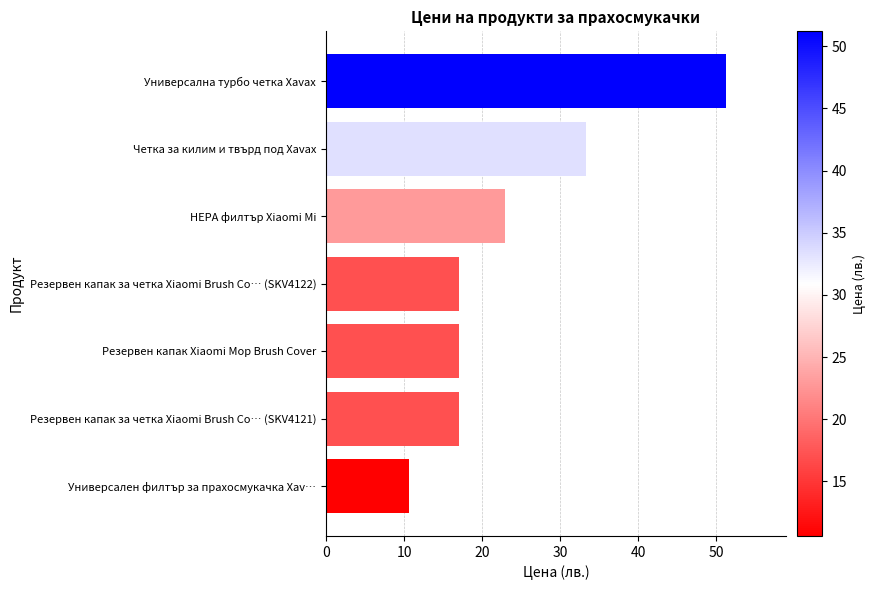

Does the chart contain stacked bars?

No